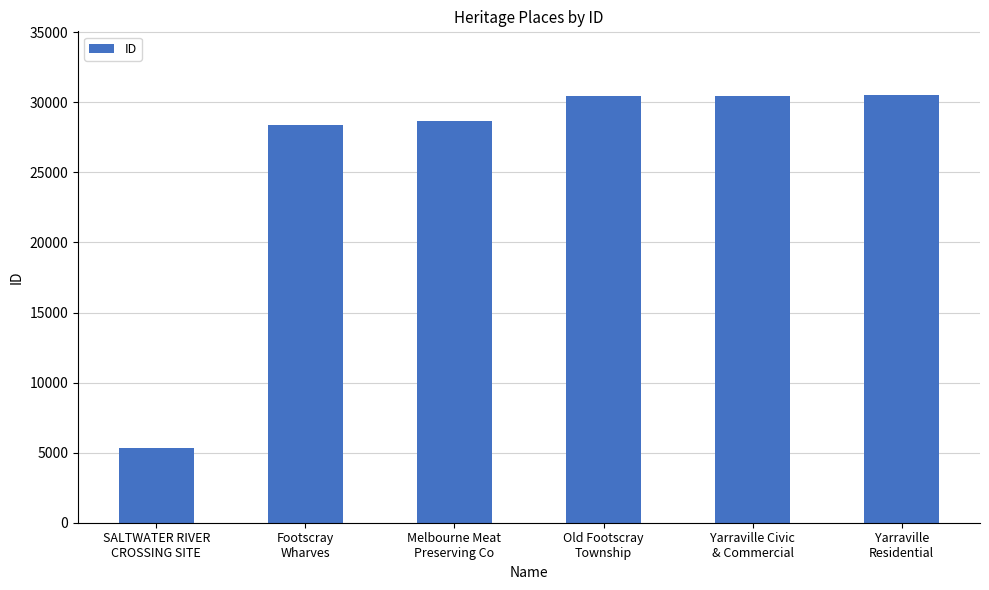

Approximately how many times larger is the value at Melbourne Meat
Preserving Co compared to Footscray
Wharves?

1.0